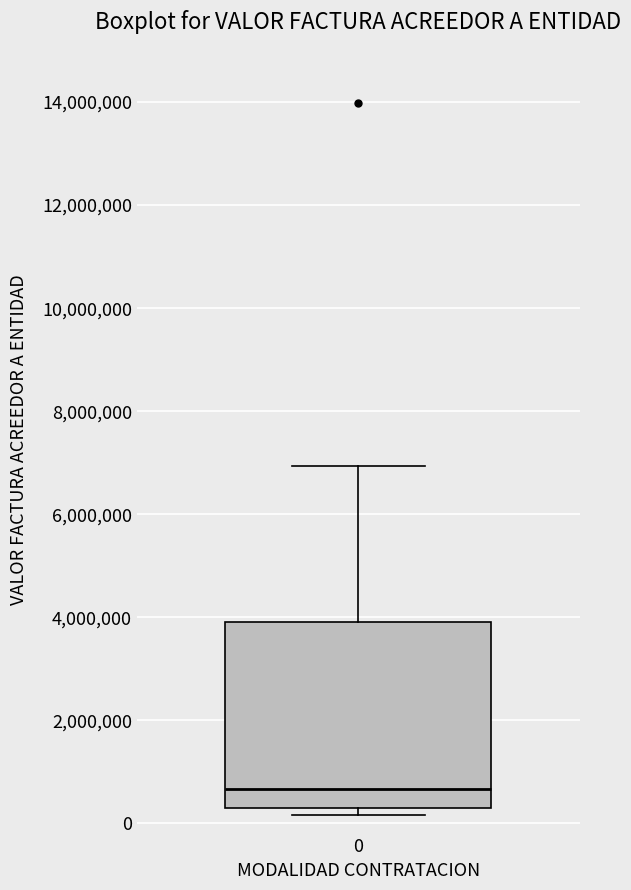

Where is the lower edge of the box at x = 0 on the y-axis? The values are not printed on the chart, so give them approximately, as read against the axis.

200000